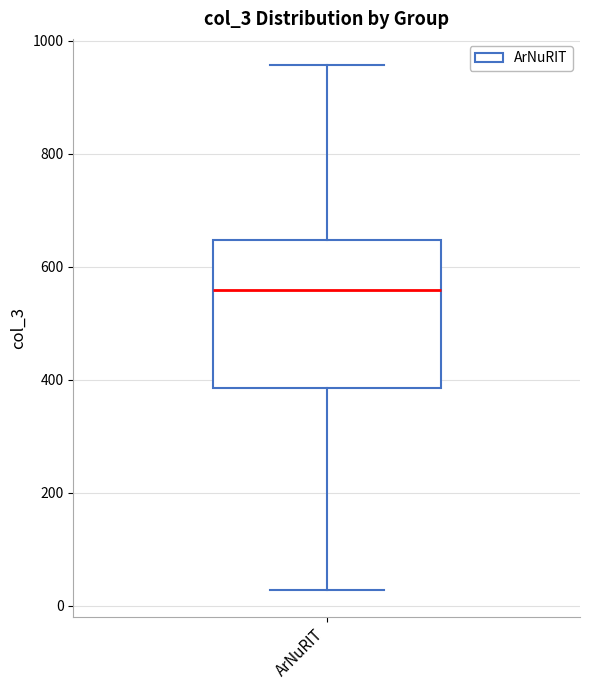

Read this box plot against the y-axis: the position of the median line, the range covered by the box, and the ends of both whiskers. The values are not printed on the chart, so give them approximately, as read against the axis.

median 560, box 380 to 640, whiskers 20 to 960